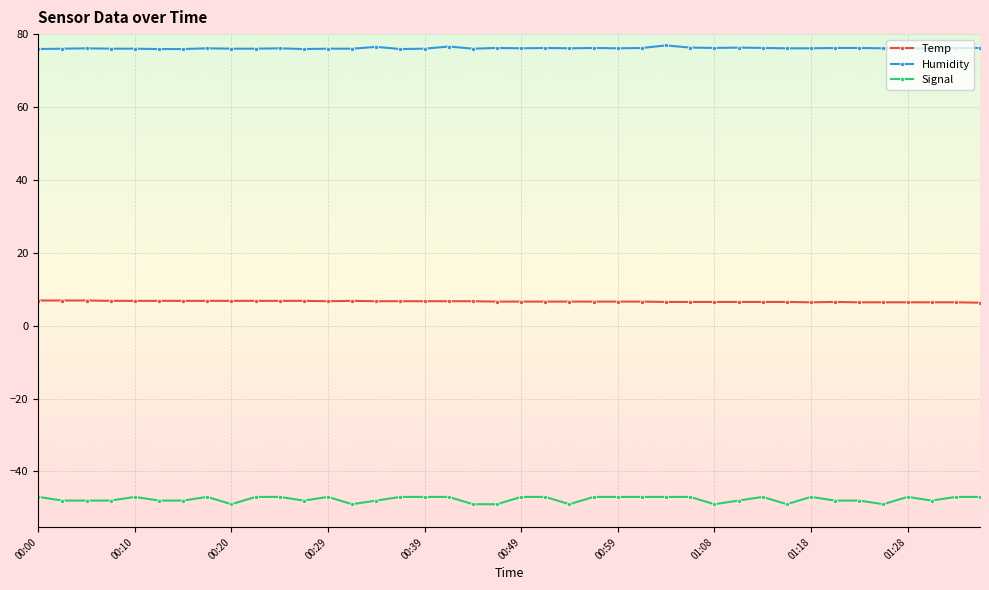

What is the highest value of the Temp series?

6.9